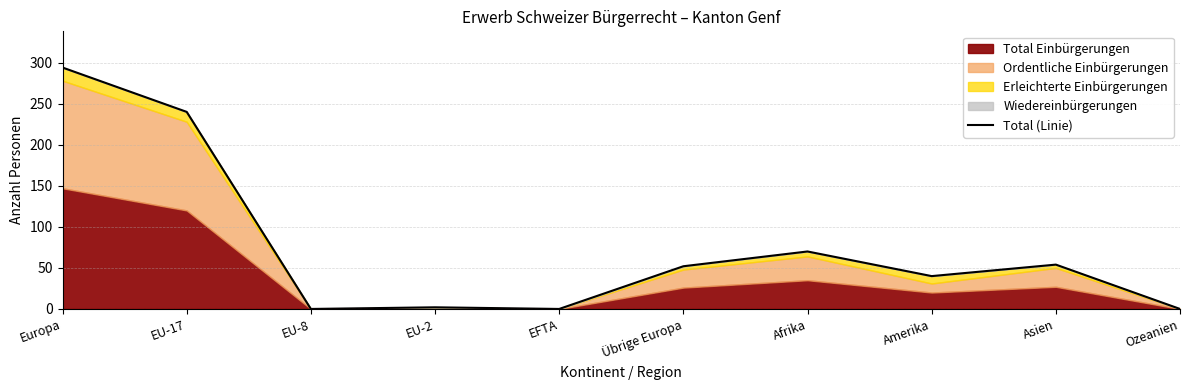

Reading left to right, what are all the values shown in this chart?

Europa=294	EU-17=240	EU-8=0	EU-2=2	EFTA=0	Übrige Europa=52	Afrika=70	Amerika=40	Asien=54	Ozeanien=0